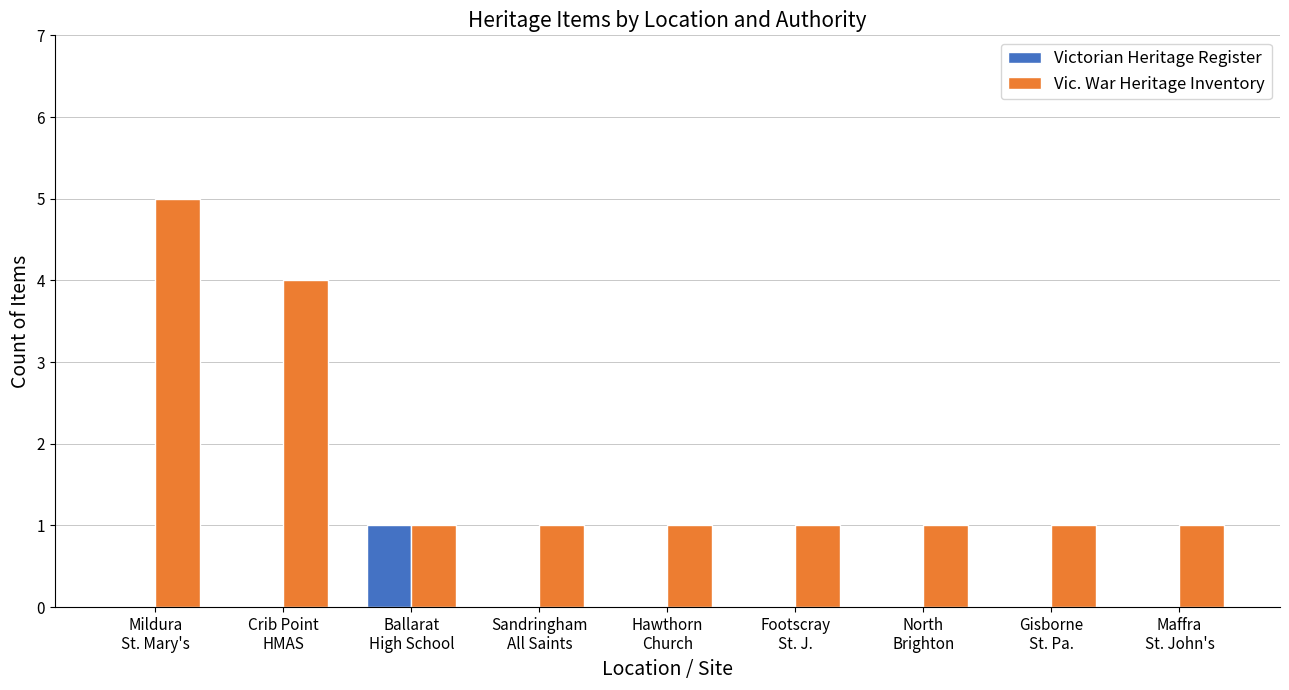

Where is Vic. War Heritage Inventory nearest to the value 3?

Crib Point
HMAS